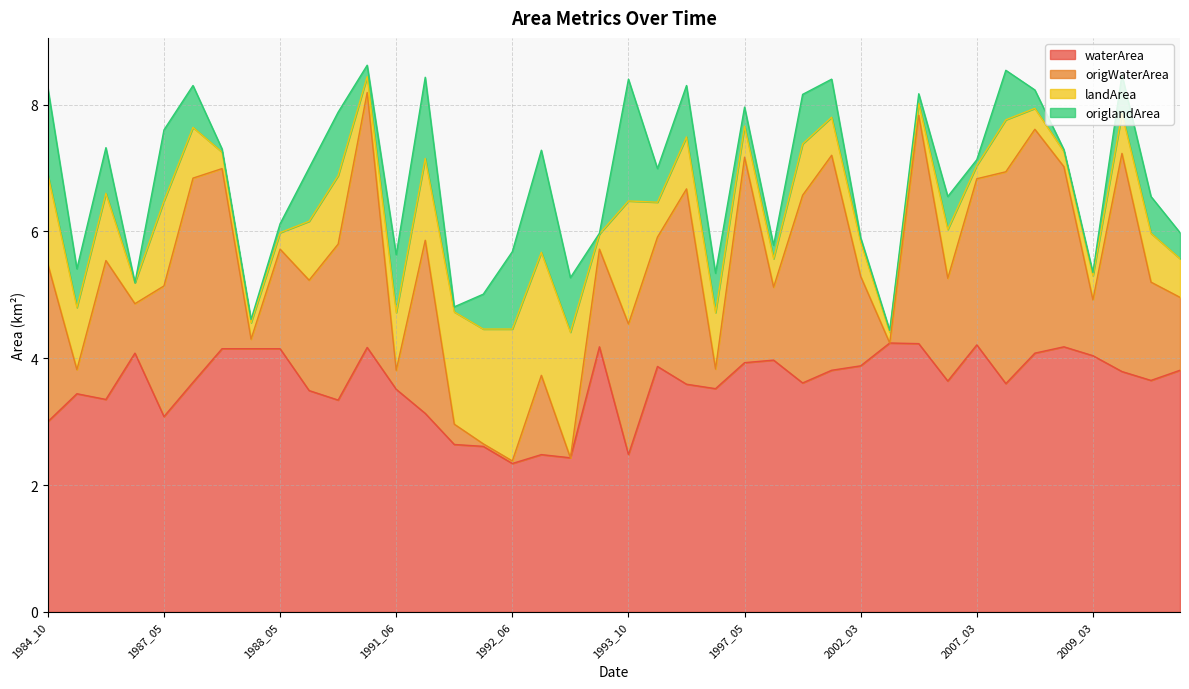

True or false: waterArea has more than 1 interior local peaks.

True